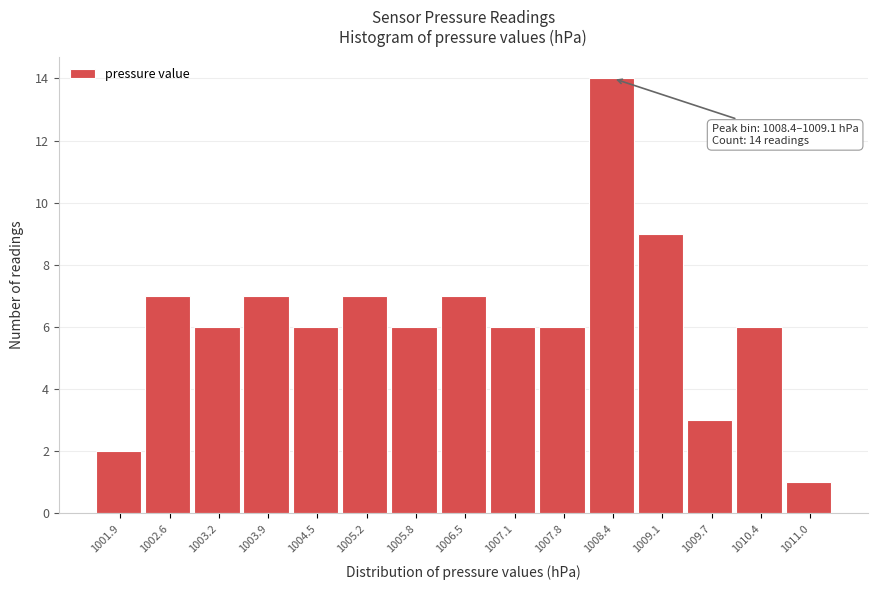

Reading left to right, list all the values displayed in this chart.

2	7	6	7	6	7	6	7	6	6	14	9	3	6	1